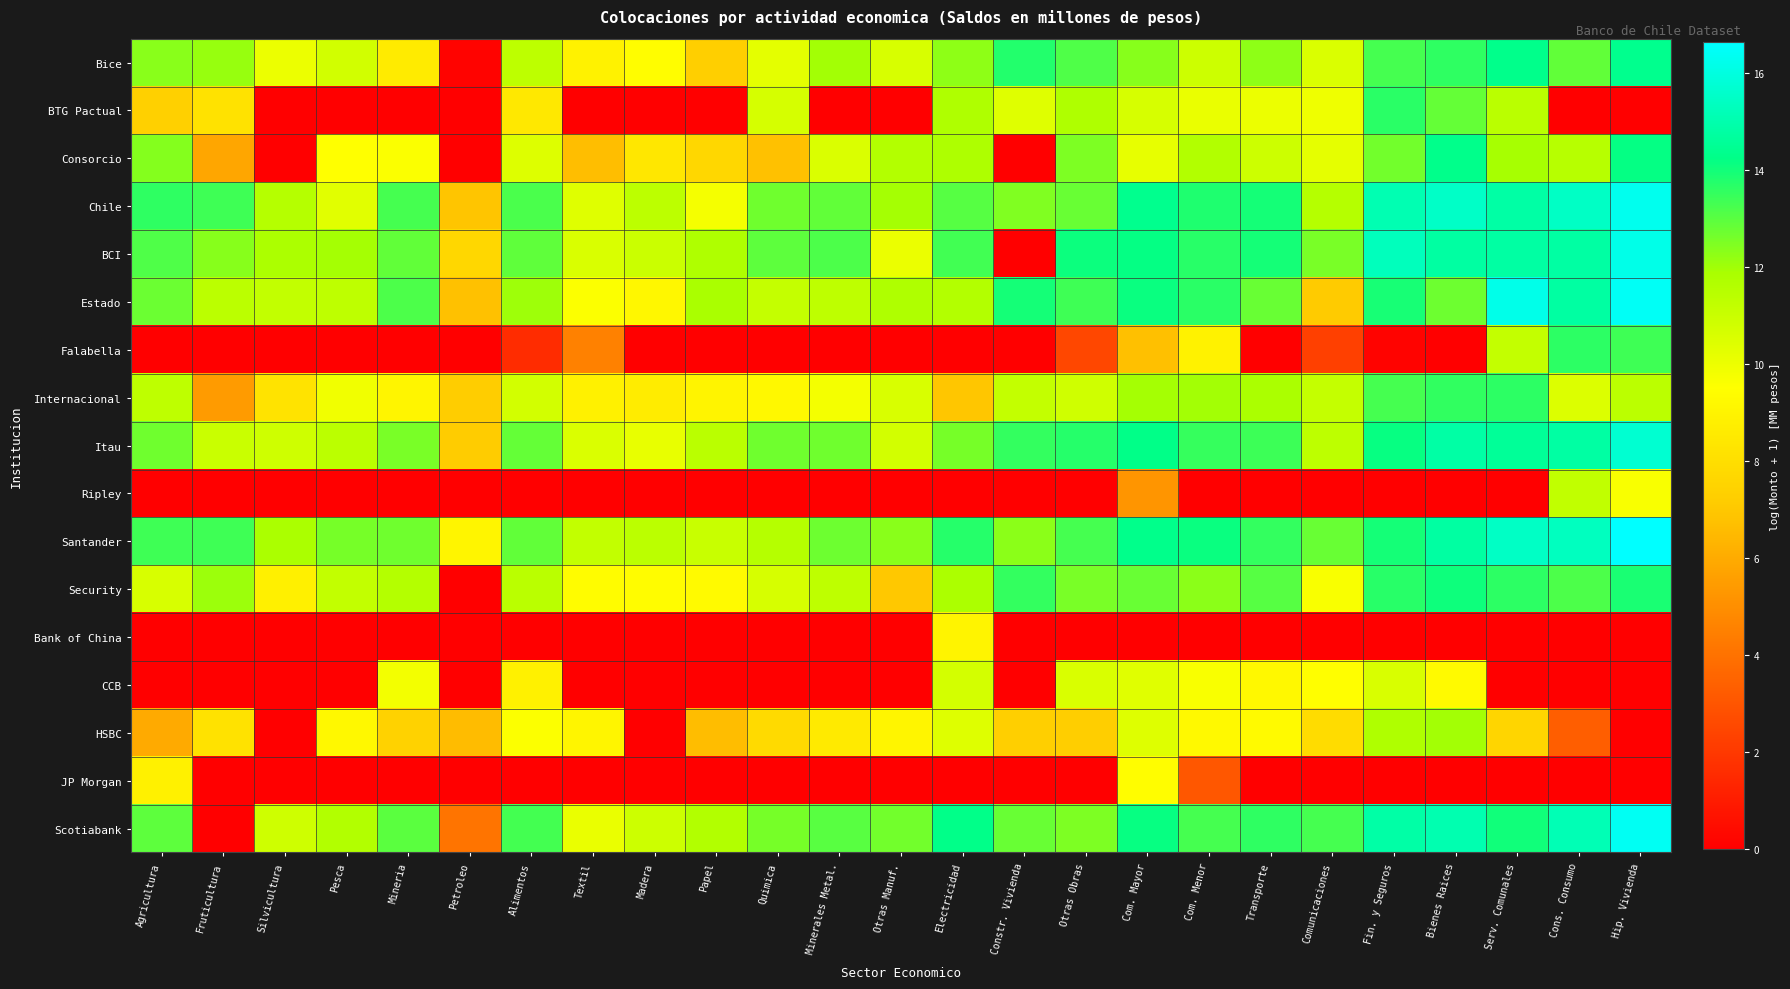

How many data points does each series have?

25